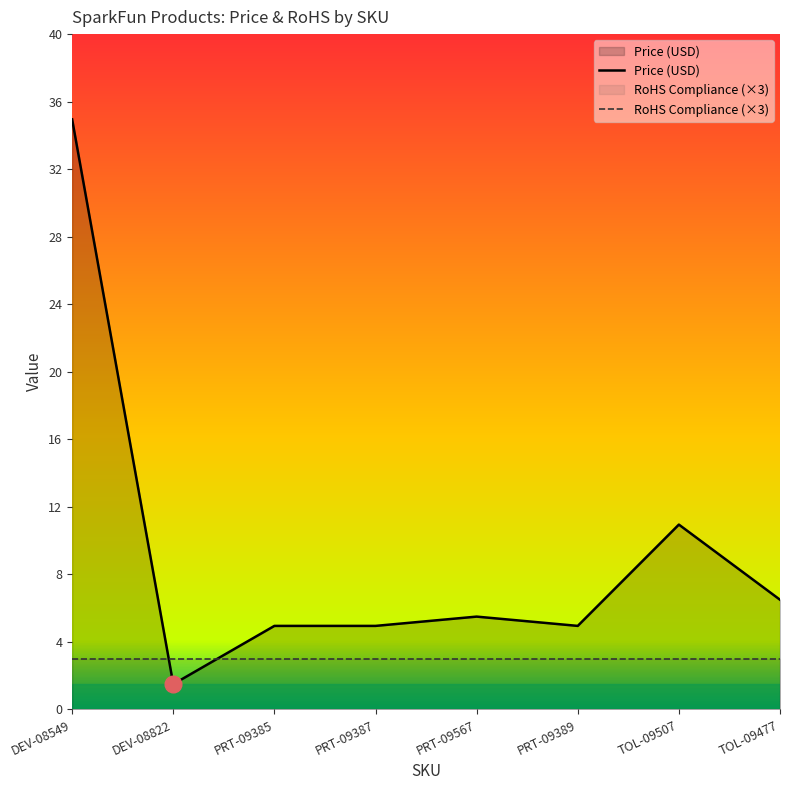

What is the difference between the maximum and minimum values?

33.5